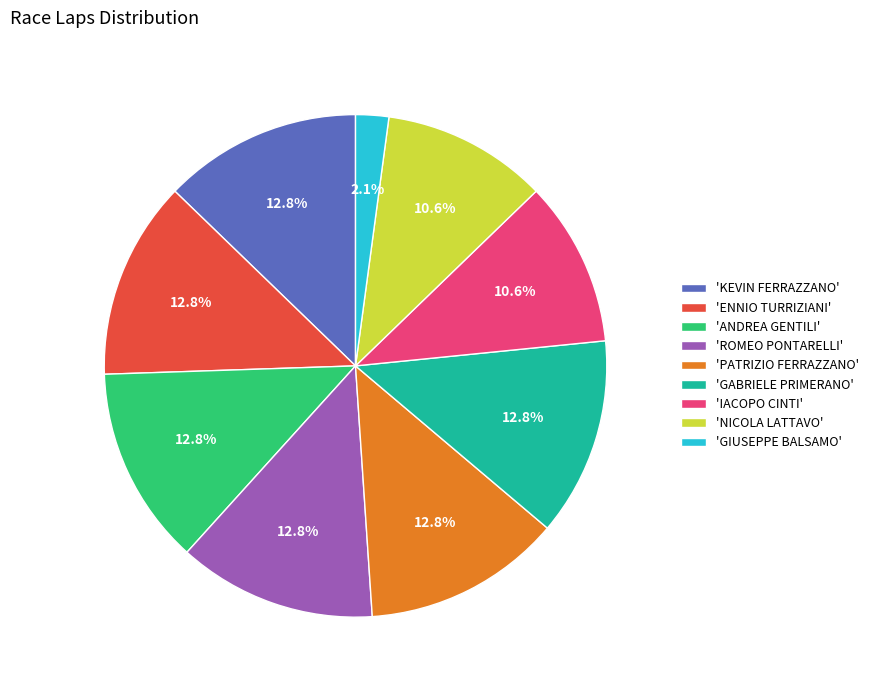

Is there a majority slice in this chart?

No